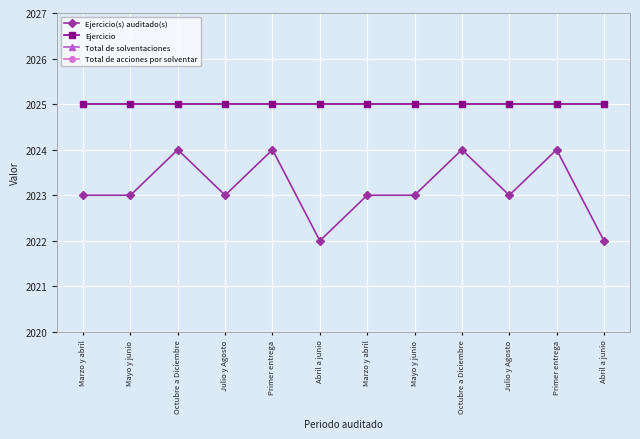

How many interior local peaks does the Ejercicio(s) auditado(s) series have?

4